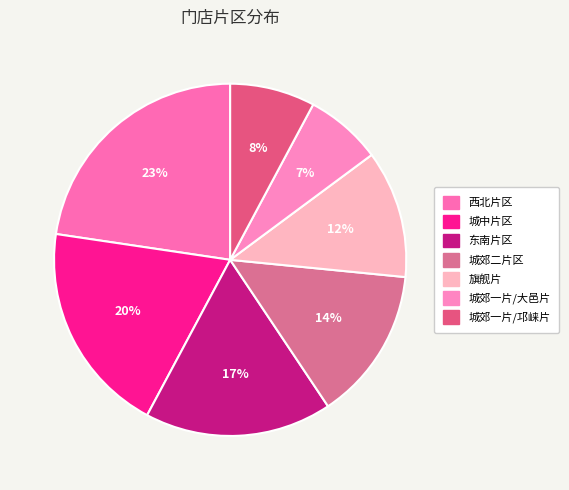

To the nearest percent, what portion does 城郊二片区 represent?

14%